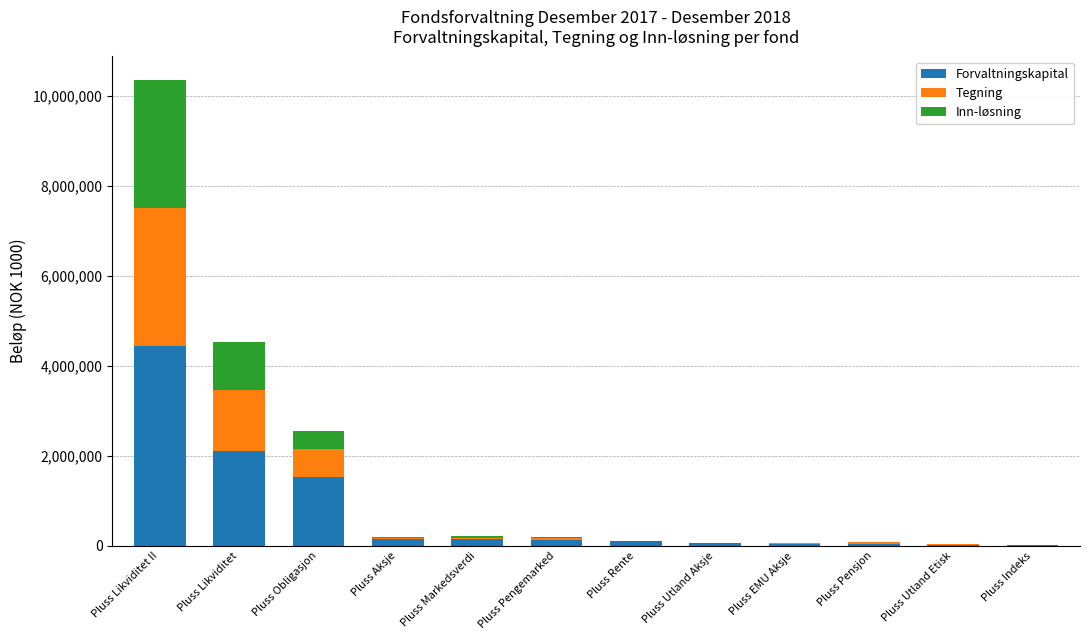

Count the number of data series in this chart.

3